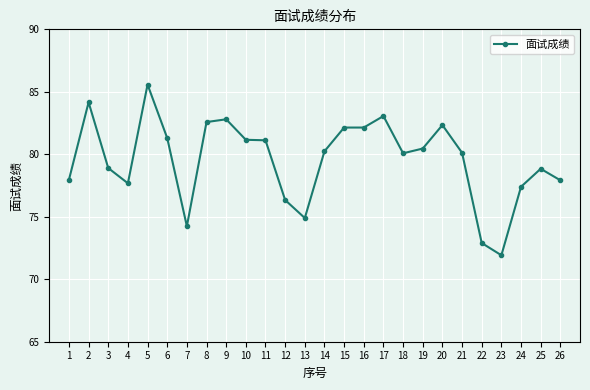

At which category does the data reach its first local valley?

4